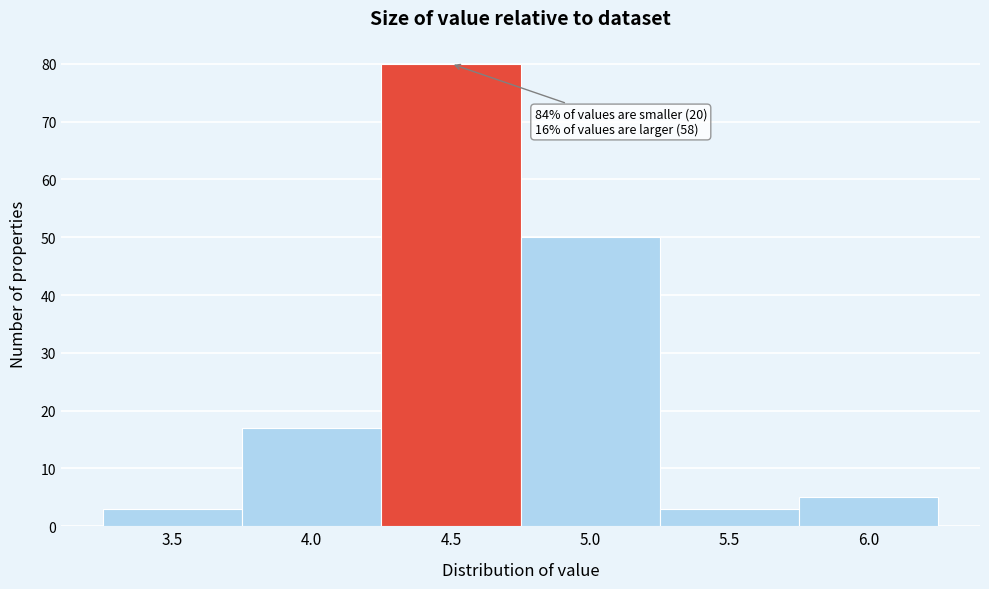

Reading right to left, list all the values displayed in this chart.

6.0=5	5.5=3	5.0=50	4.5=80	4.0=17	3.5=3